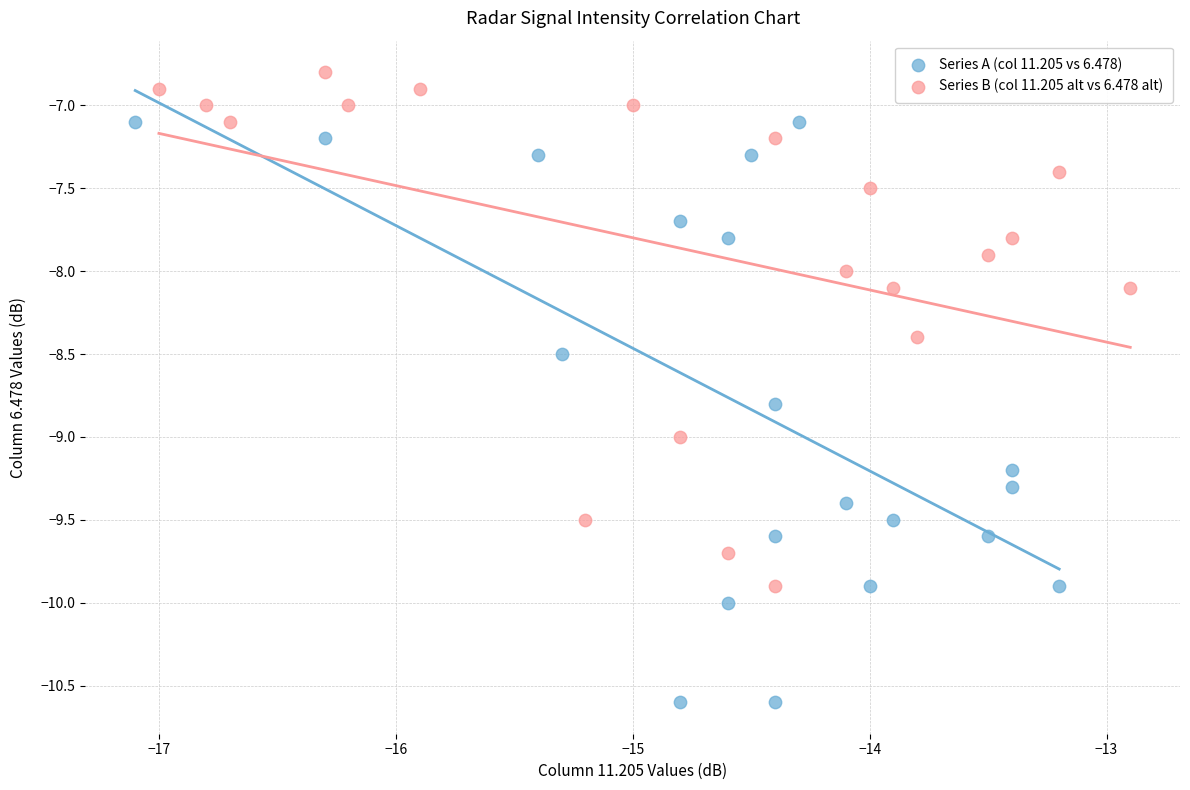

Which series reaches the maximum Y coordinate?

Series B (col 11.205 alt vs 6.478 alt)